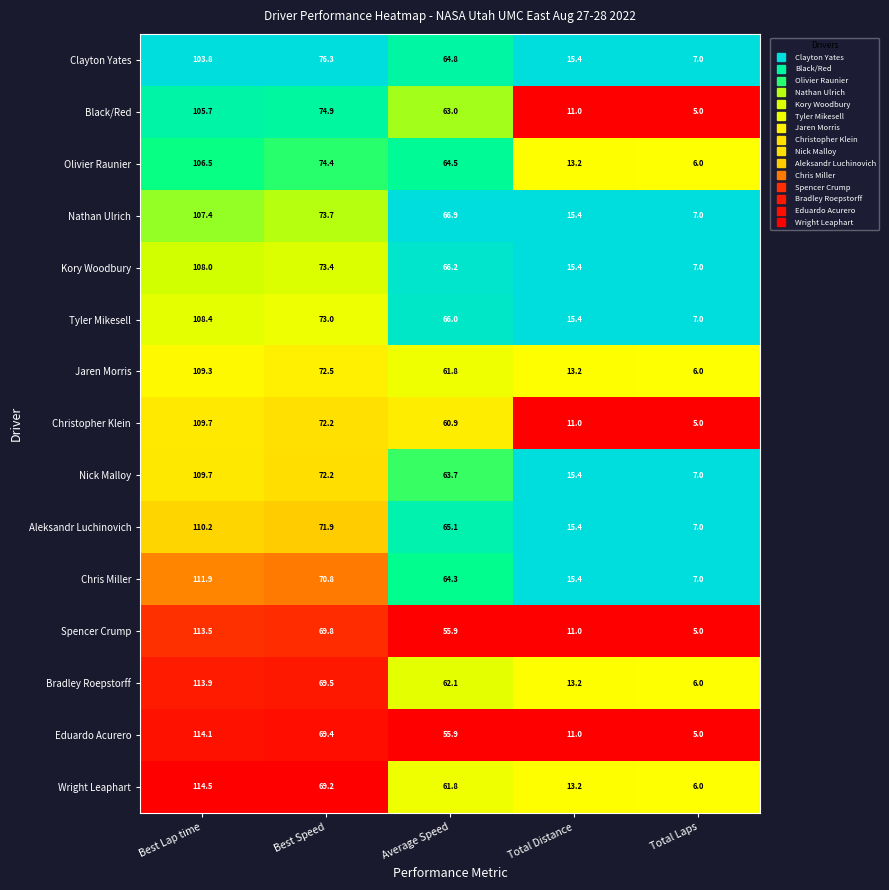

Between Best Lap time and Average Speed, which series saw the biggest shift?

Eduardo Acurero